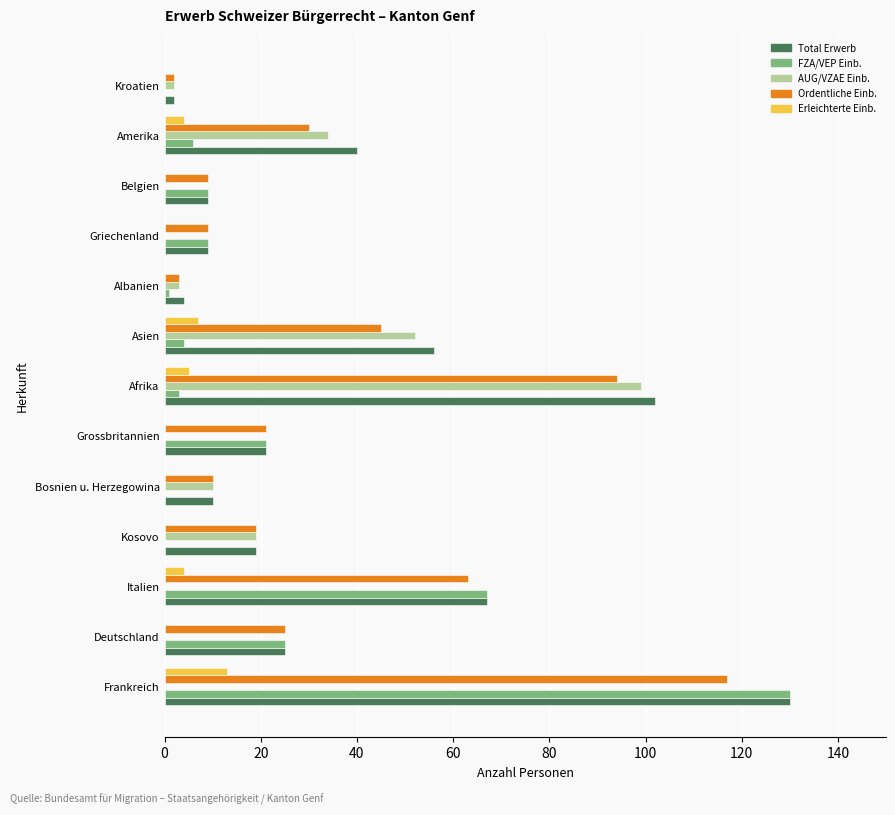

What is the maximum value for Total Erwerb?

130